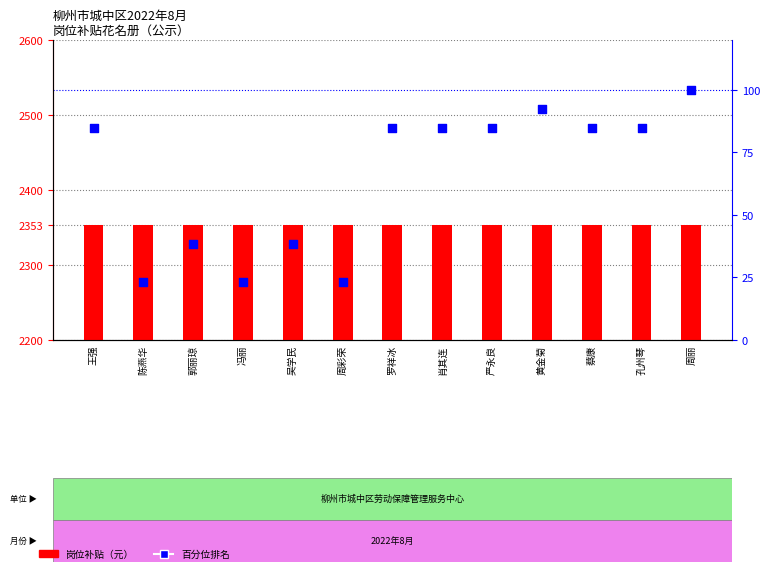

What are all the series names shown in the legend?

岗位补贴（元）, 百分位排名